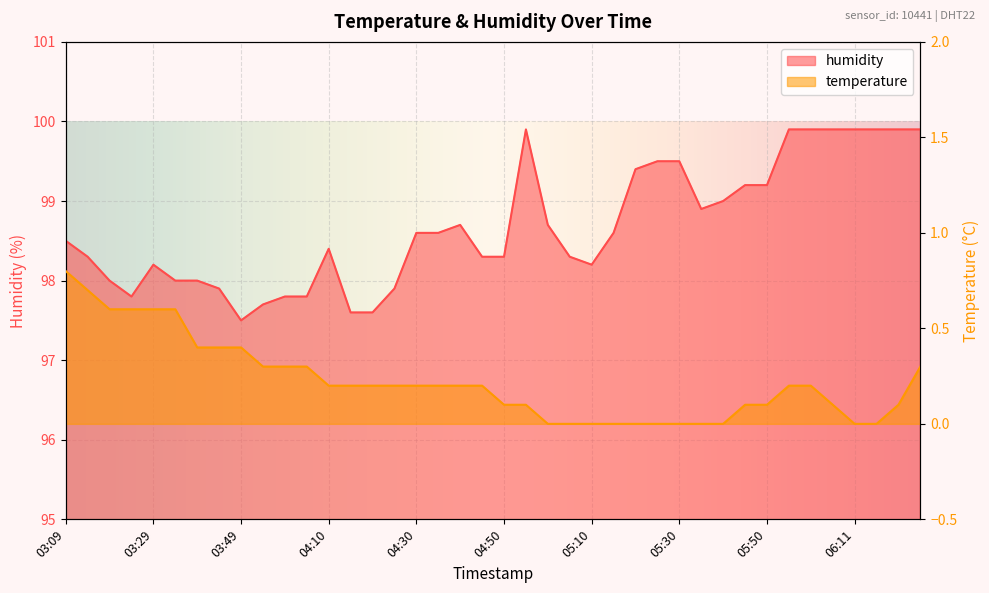

Reading left to right, list all the values displayed in this chart.

humidity: 03:09=98.5	03:14=98.3	03:19=98.0	03:24=97.8	03:29=98.2	03:34=98.0	03:39=98.0	03:44=97.9	03:49=97.5	03:54=97.7	04:00=97.8	04:05=97.8	04:10=98.4	04:15=97.6	04:20=97.6	04:25=97.9	04:30=98.6	04:35=98.6	04:40=98.7	04:45=98.3	04:50=98.3	04:55=99.9	05:00=98.7	05:05=98.3	05:10=98.2	05:15=98.6	05:20=99.4	05:25=99.5	05:30=99.5	05:35=98.9	05:40=99.0	05:45=99.2	05:50=99.2	05:56=99.9	06:01=99.9	06:06=99.9	06:11=99.9	06:16=99.9	06:21=99.9	06:26=99.9
temperature: 03:09=0.8	03:14=0.7	03:19=0.6	03:24=0.6	03:29=0.6	03:34=0.6	03:39=0.4	03:44=0.4	03:49=0.4	03:54=0.3	04:00=0.3	04:05=0.3	04:10=0.2	04:15=0.2	04:20=0.2	04:25=0.2	04:30=0.2	04:35=0.2	04:40=0.2	04:45=0.2	04:50=0.1	04:55=0.1	05:00=0.0	05:05=0.0	05:10=0.0	05:15=0.0	05:20=0.0	05:25=0.0	05:30=0.0	05:35=0.0	05:40=0.0	05:45=0.1	05:50=0.1	05:56=0.2	06:01=0.2	06:06=0.1	06:11=0.0	06:16=0.0	06:21=0.1	06:26=0.3